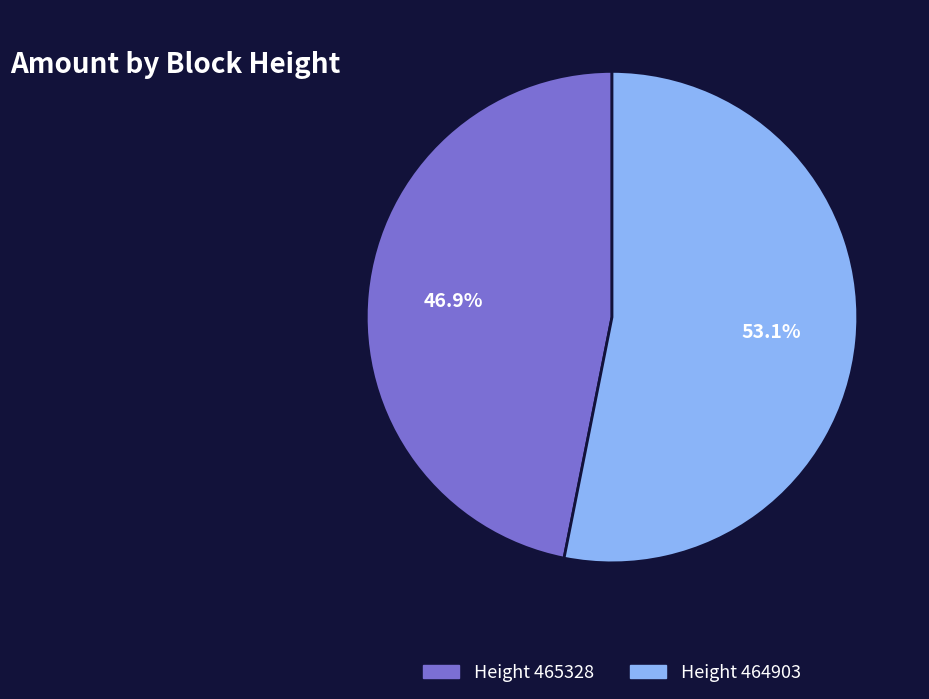

How many slices are in this pie chart?

2